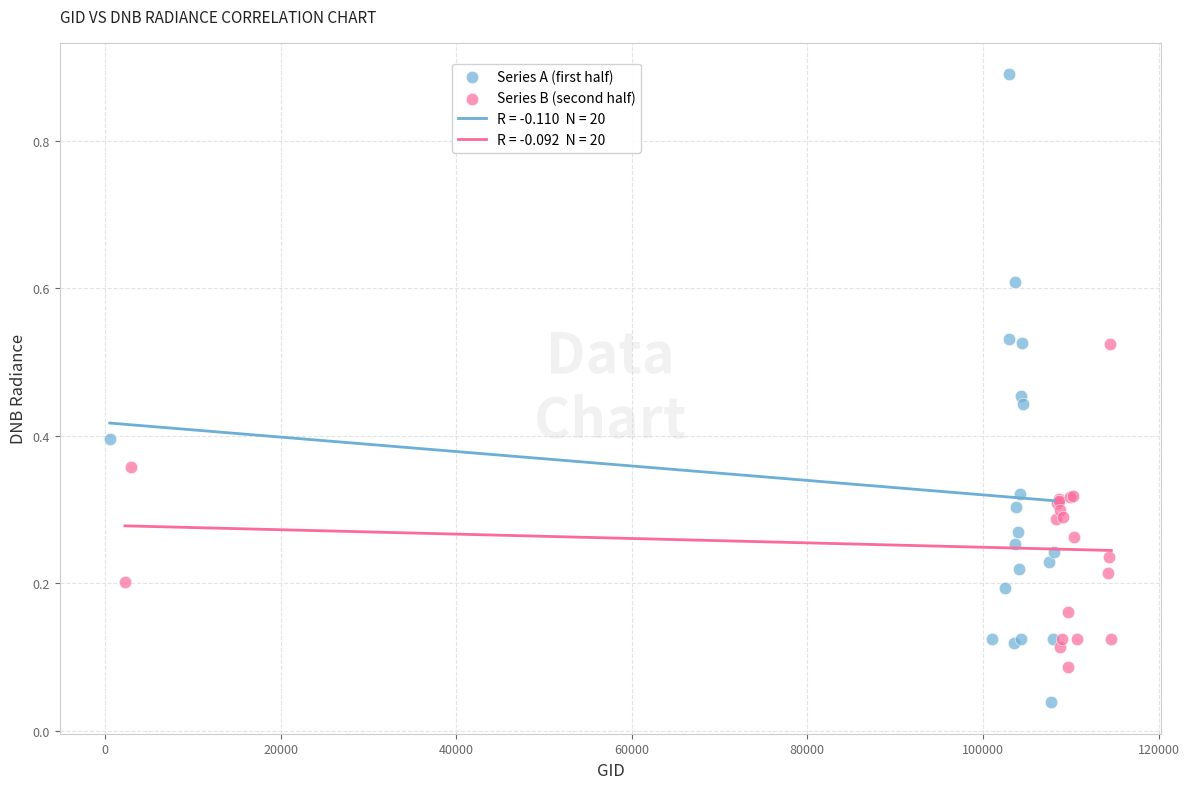

Which series has the widest spread of Y values?

Series A (first half)